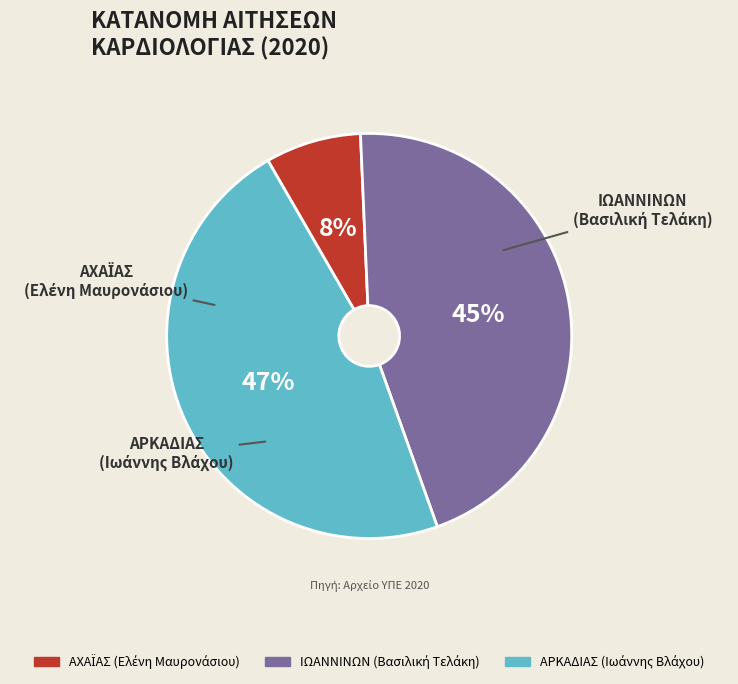

Count the number of slices in the pie.

3